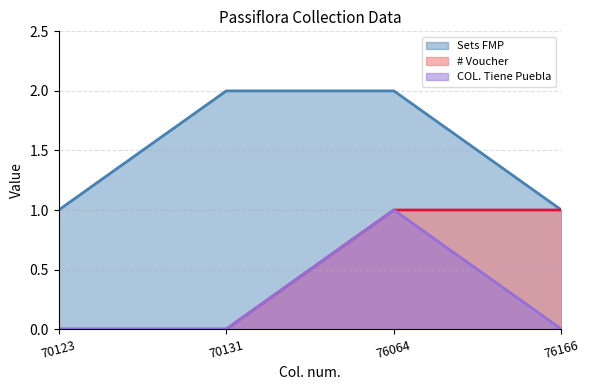

True or false: Sets FMP and # Voucher cross at least once.

False